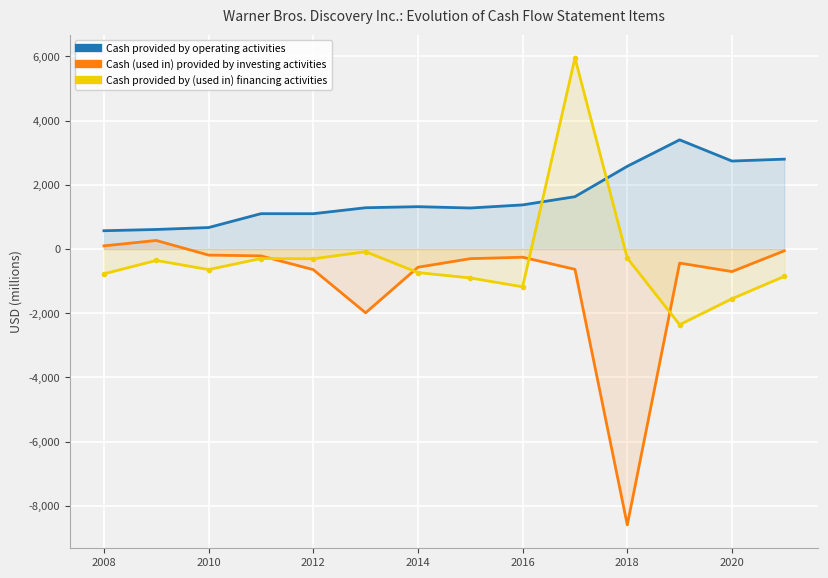

Rank the series by their average value, from highest to lowest.

Cash provided by operating activities, Cash provided by (used in) financing activities, Cash (used in) provided by investing activities